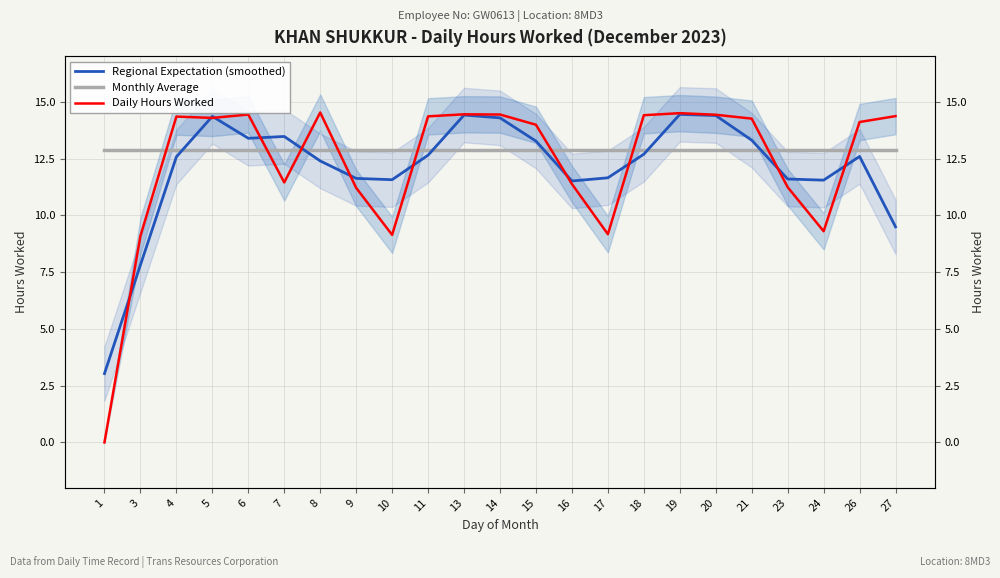

After their last crossing, which series has the higher values: Monthly Average or Regional Expectation (smoothed)?

Monthly Average